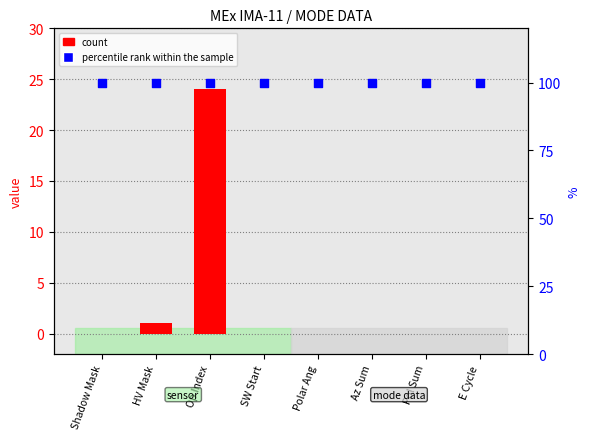

Which series has the largest Y range (max minus min)?

count